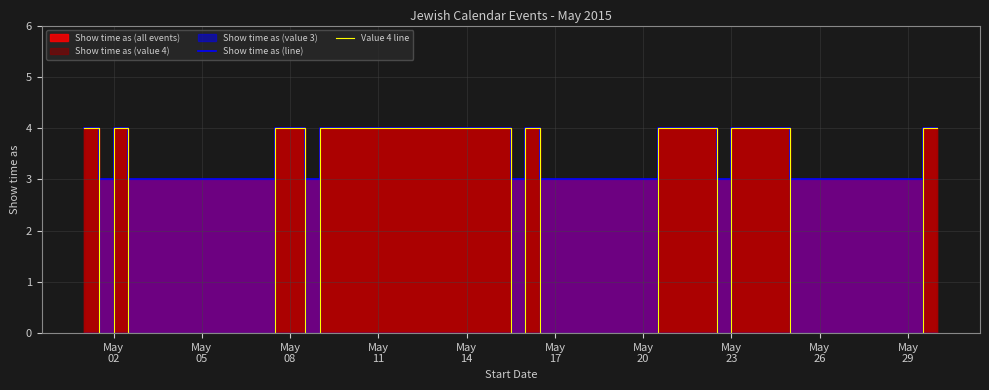

True or false: Show time as (line) has more than 1 interior local peaks.

True